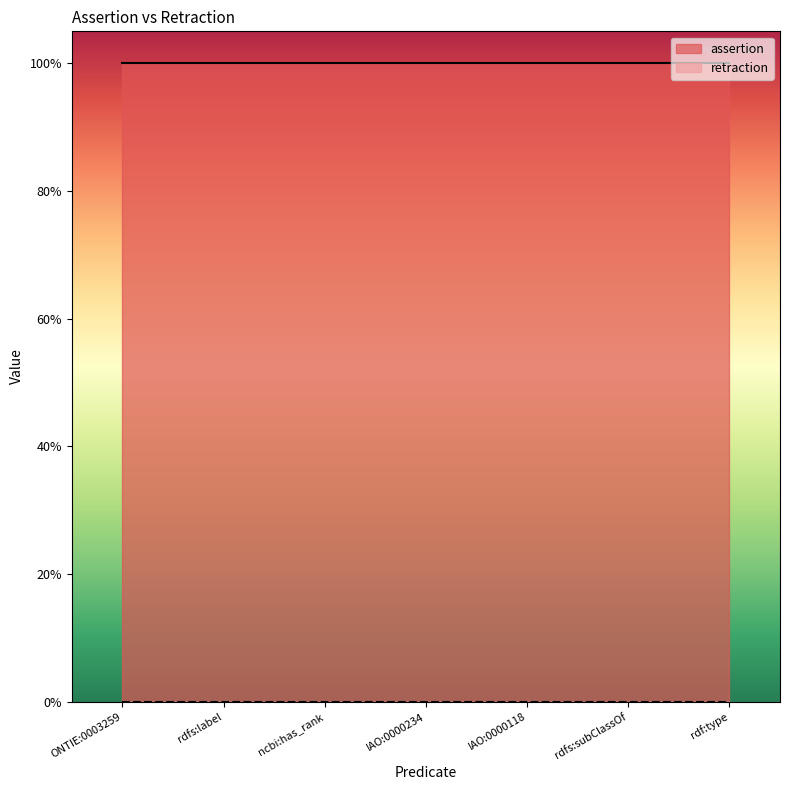

Between ncbi:has_rank and rdfs:subClassOf, which series saw the biggest shift?

assertion